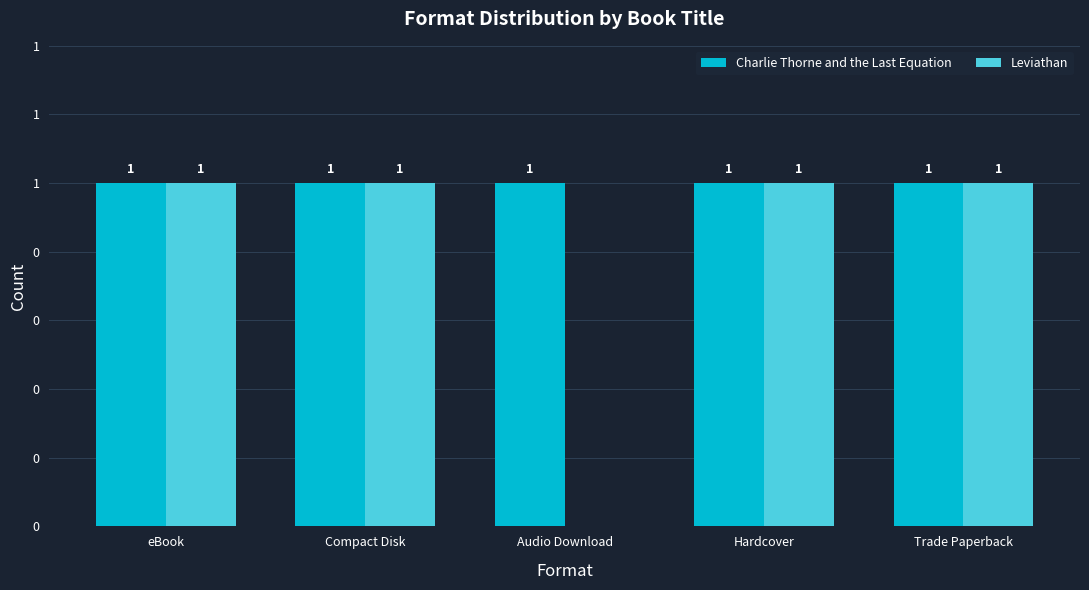

Which category has the highest value across all series?

eBook